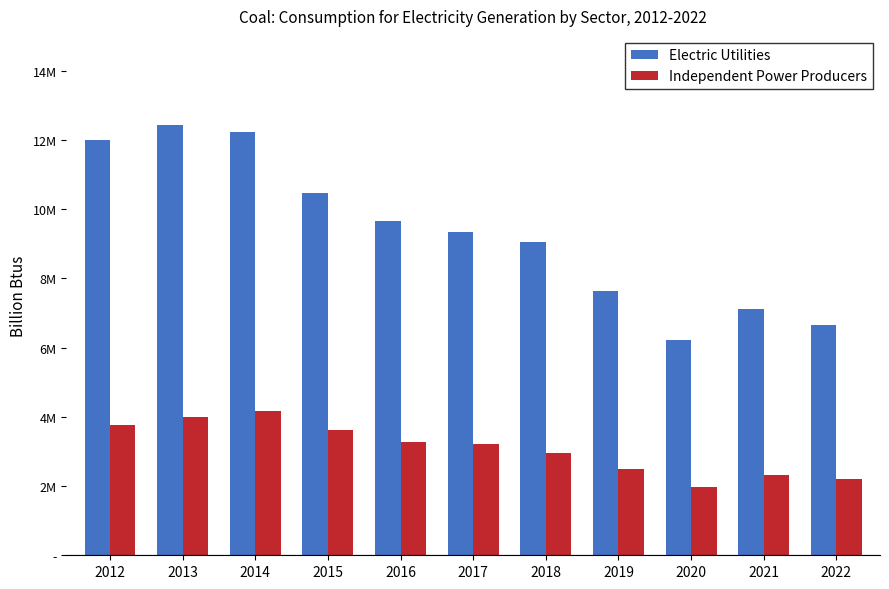

At 2021, list the series in order from smallest to largest.

Independent Power Producers, Electric Utilities